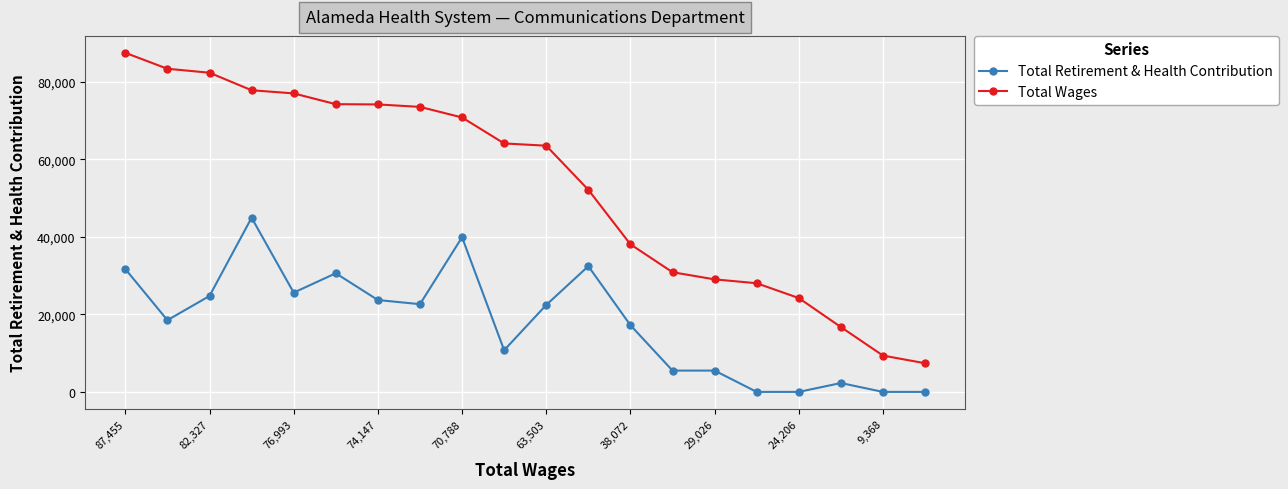

Rank the series by their maximum value, from highest to lowest.

Total Wages, Total Retirement & Health Contribution